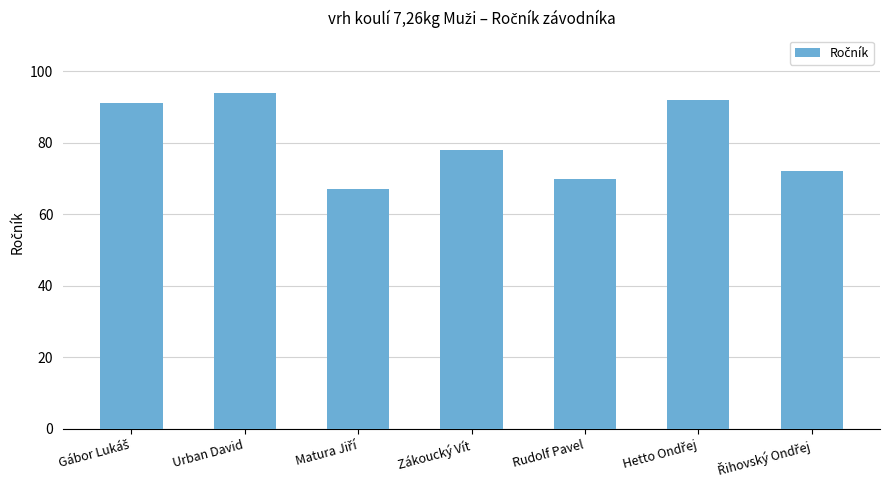

Which label corresponds to the largest value in the chart?

Urban David